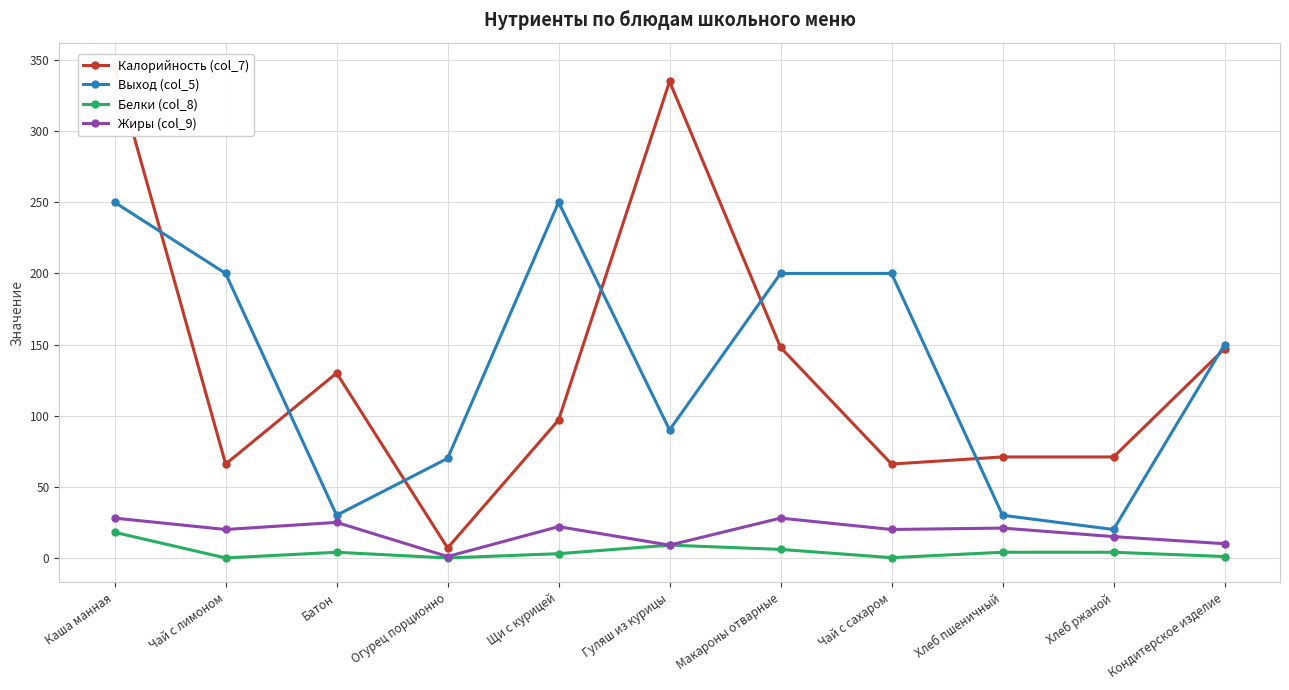

What is the value of the Выход (col_5) point at the 3rd from the left?

30.0